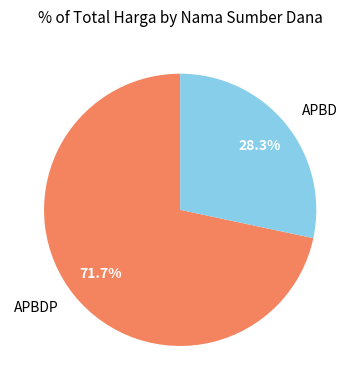

Rank the categories by value from highest to lowest.

APBDP, APBD